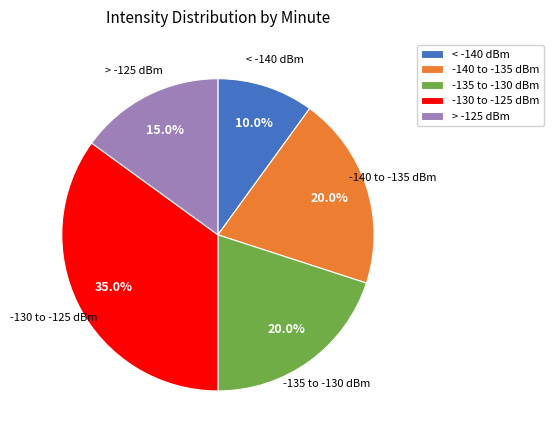

Which has a higher value, > -125 dBm or < -140 dBm?

> -125 dBm